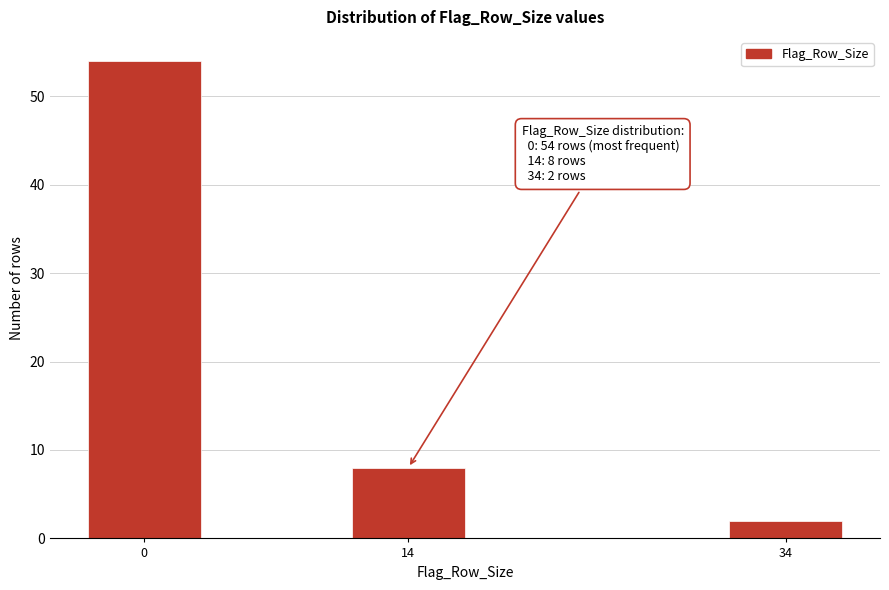

Reading left to right, list all the values displayed in this chart.

0=54	14=8	34=2